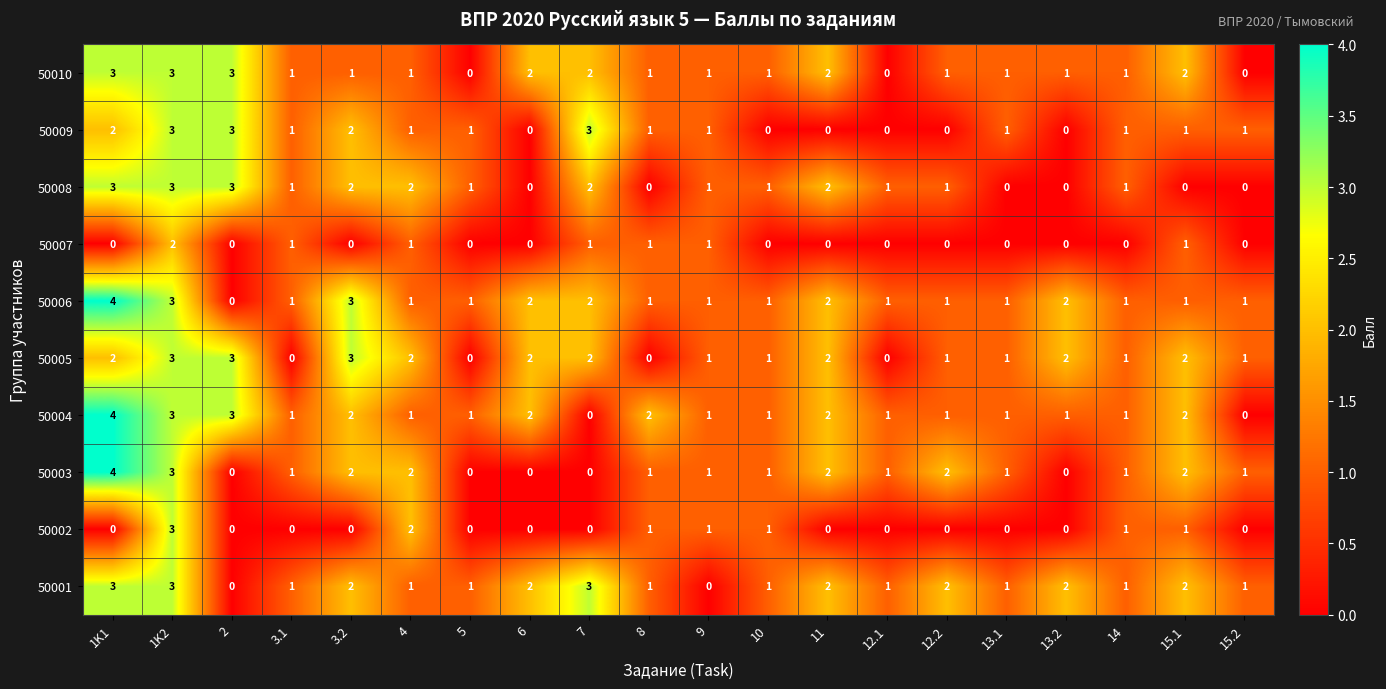

How many 50006 values are between 1 and 2?

16